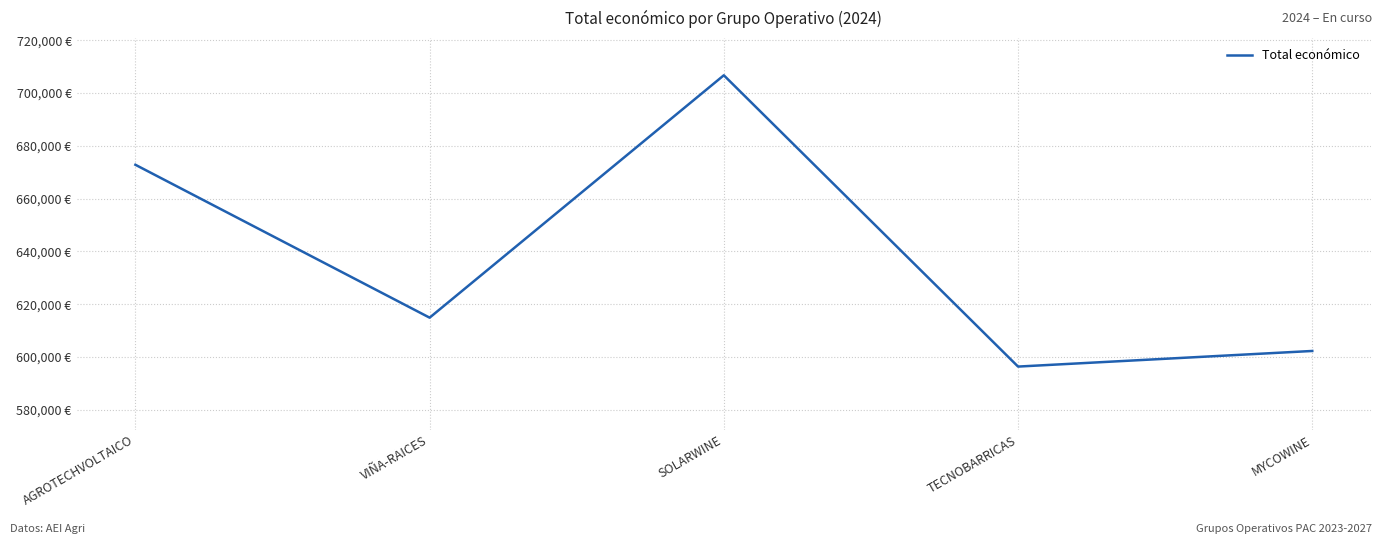

What is the minimum value shown in the chart?

596384.0